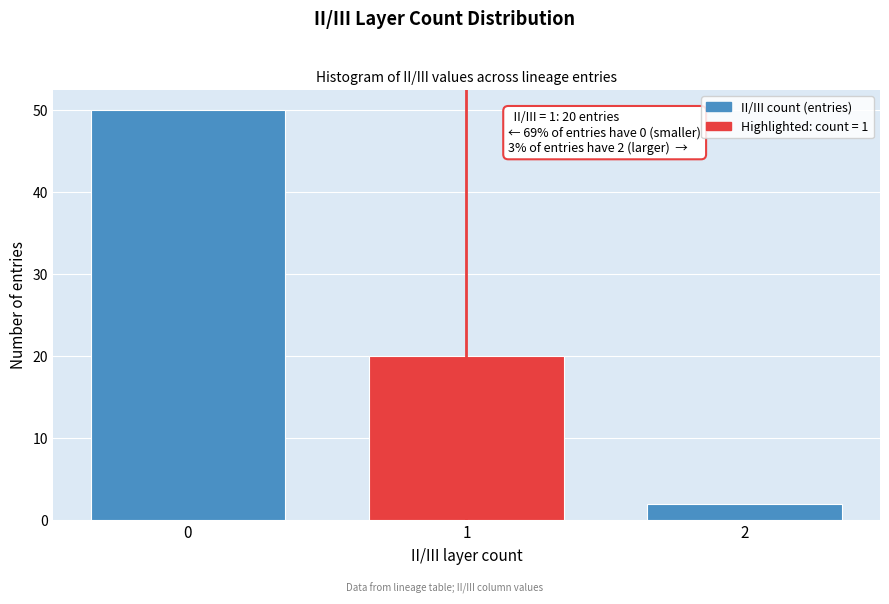

Reading left to right, what are all the values shown in this chart?

0=50	1=20	2=2